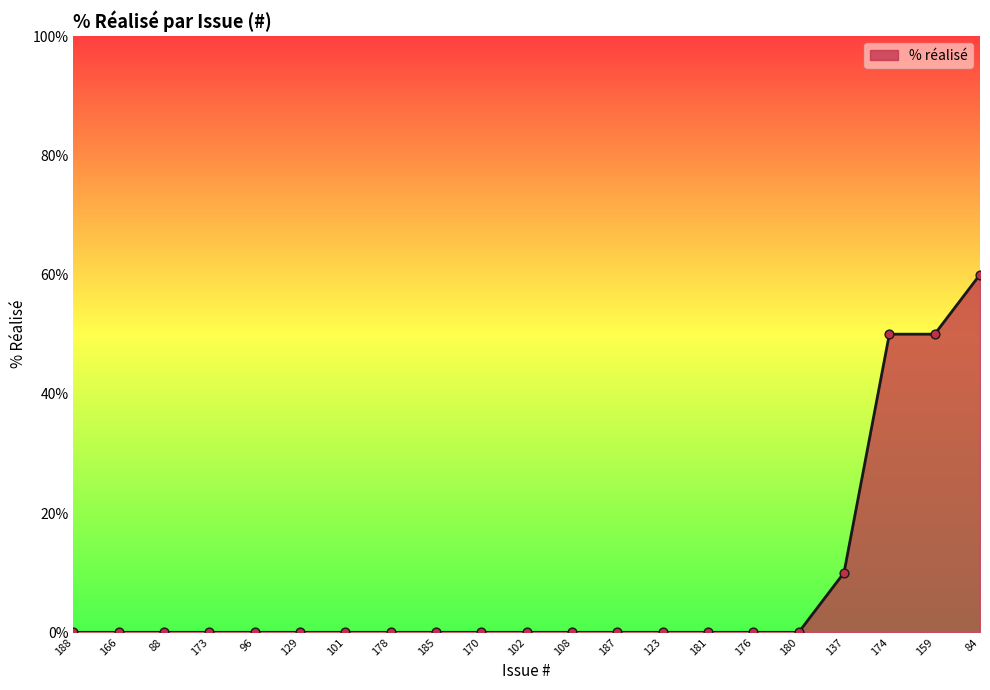

Which has a higher value, 178 or 174?

174